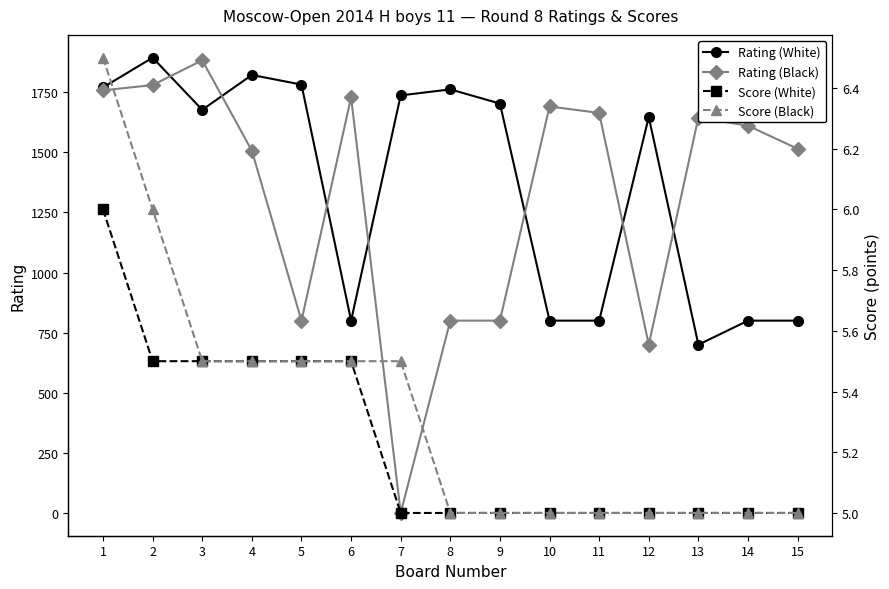

At which label does Score (Black) reach its peak?

1